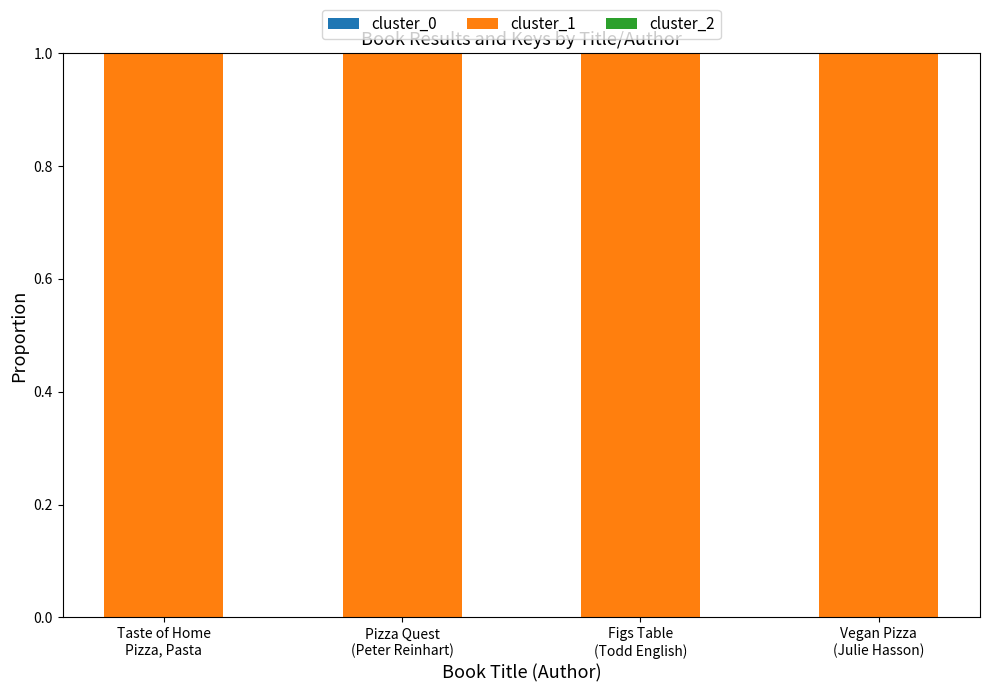

Does the chart contain stacked bars?

Yes